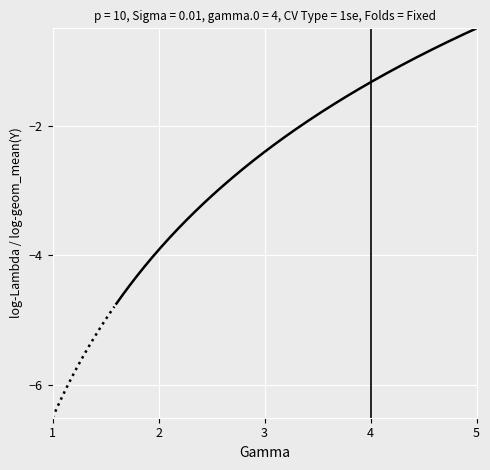

What is the sum of all values?

-167.4